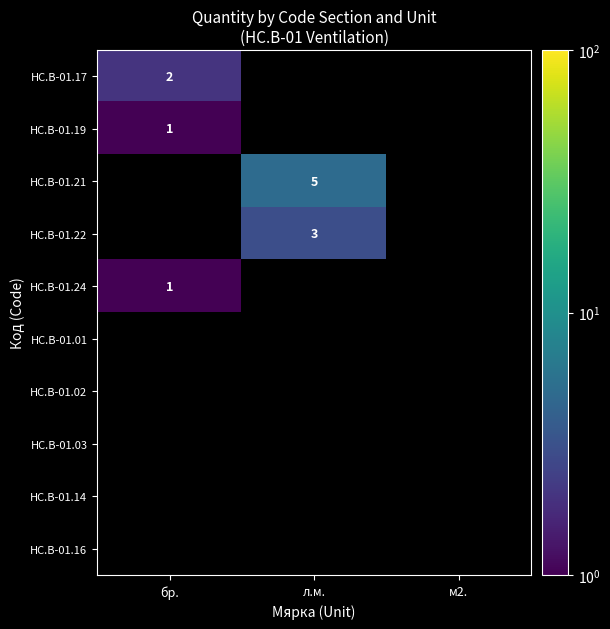

True or false: HC.B-01.22 has a value of 4 at л.м..

False